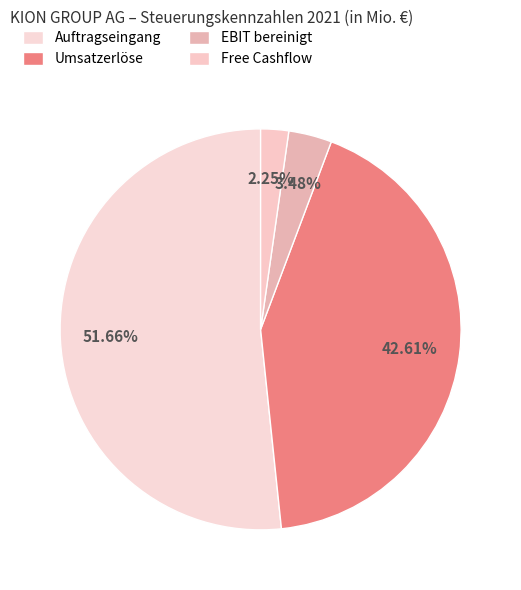

How many segments does this pie chart have?

4